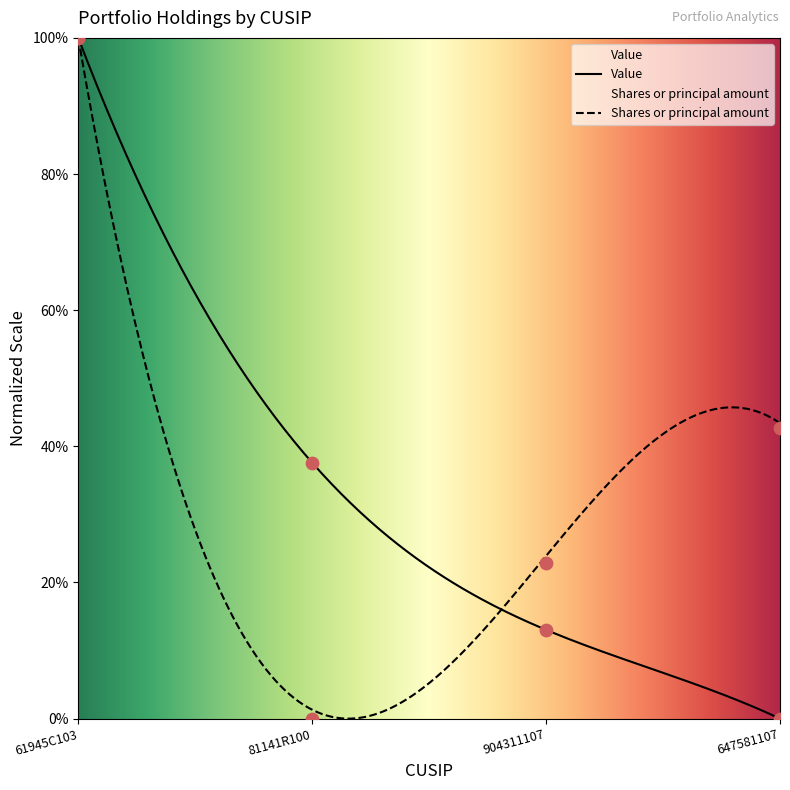

At which category is the sum across all series the highest?

61945C103